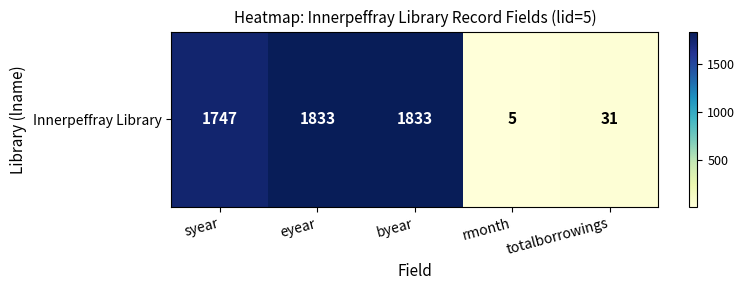

Reading left to right, transcribe all the data shown in this chart.

syear=1747	eyear=1833	byear=1833	rmonth=5	totalborrowings=31